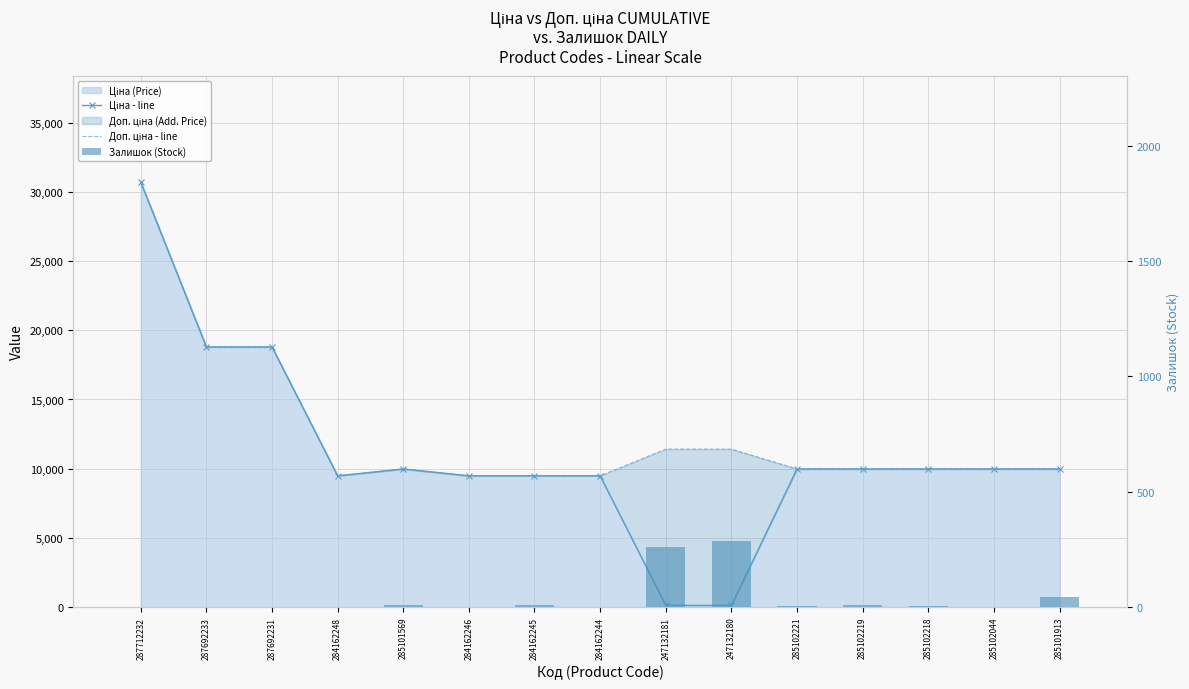

At which label does Залишок (Stock) reach its minimum?

287712232